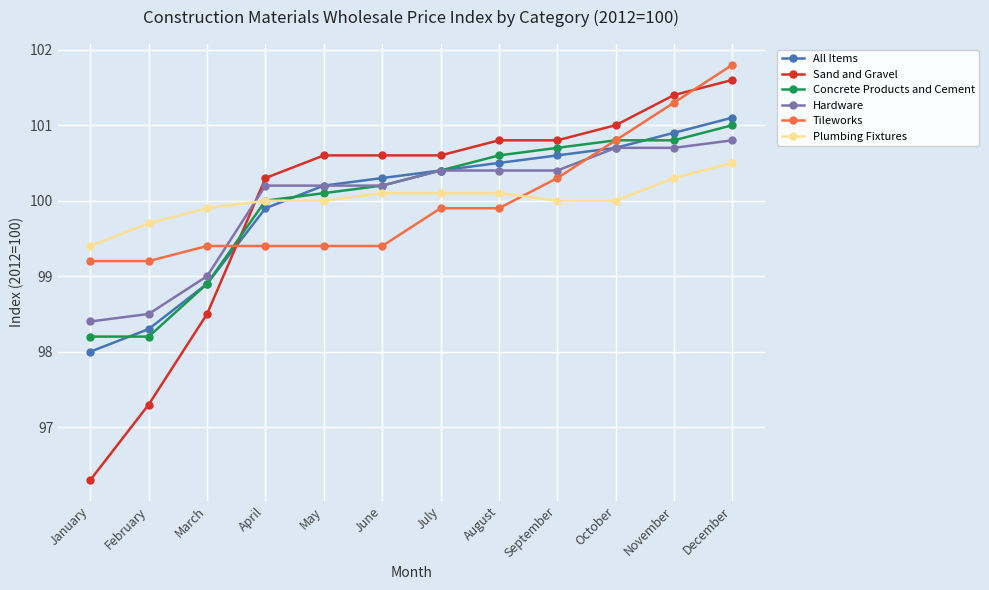

Read the Sand and Gravel value at March.

98.5